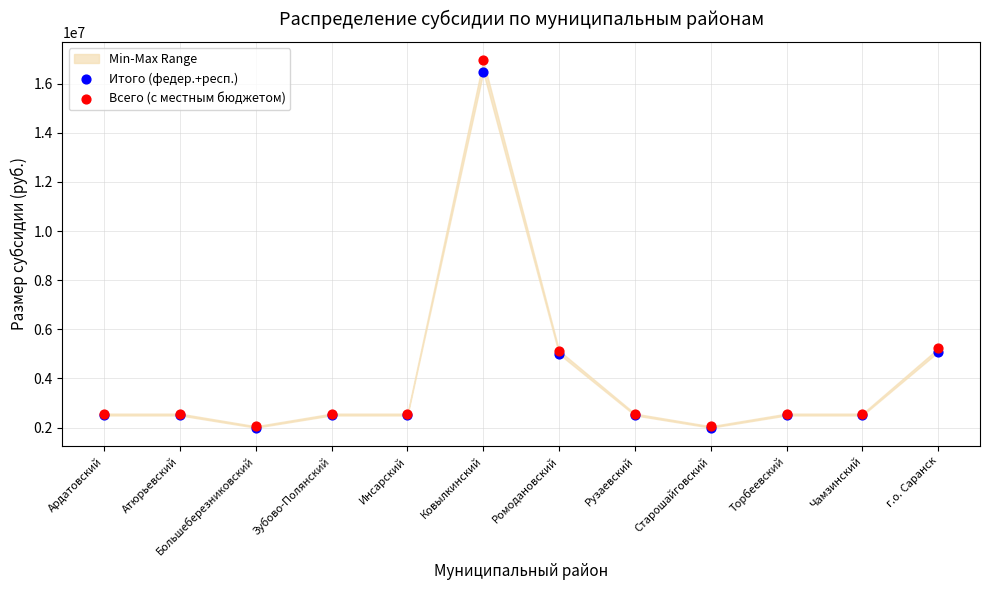

Which series has the widest spread of Y values?

Всего (с местным бюджетом)